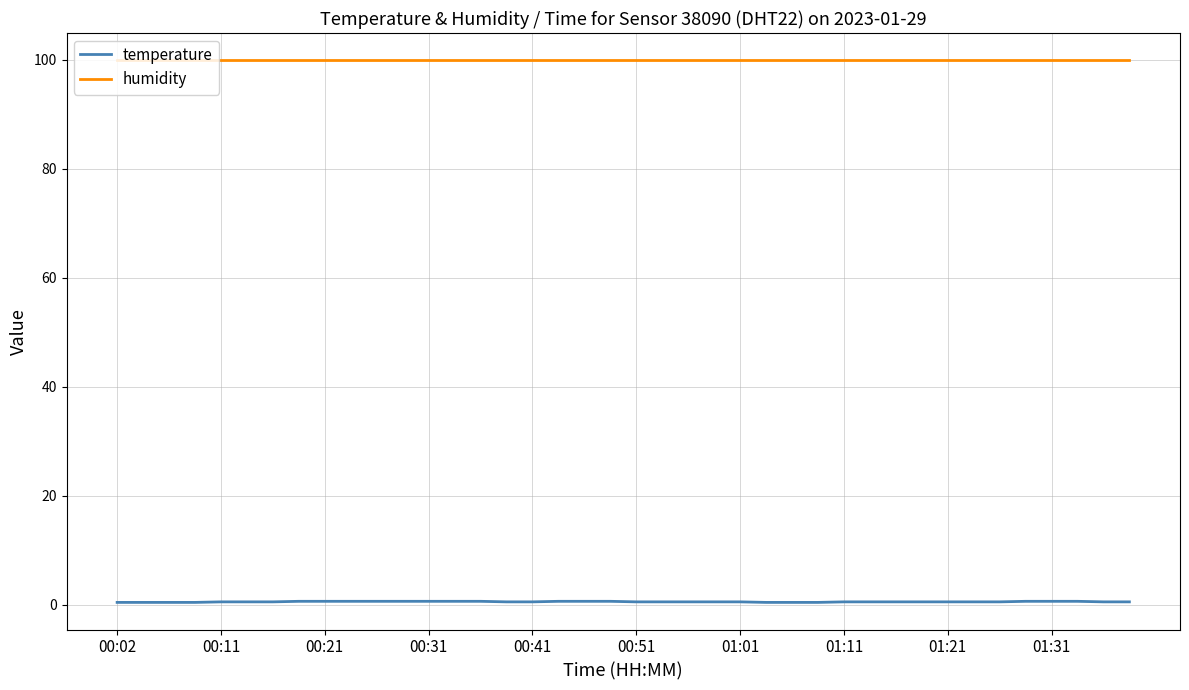

Which series has the largest total across all categories?

humidity